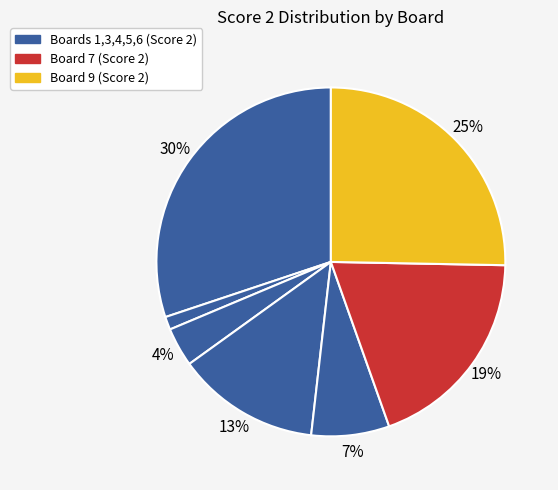

Does any single category account for the majority?

No